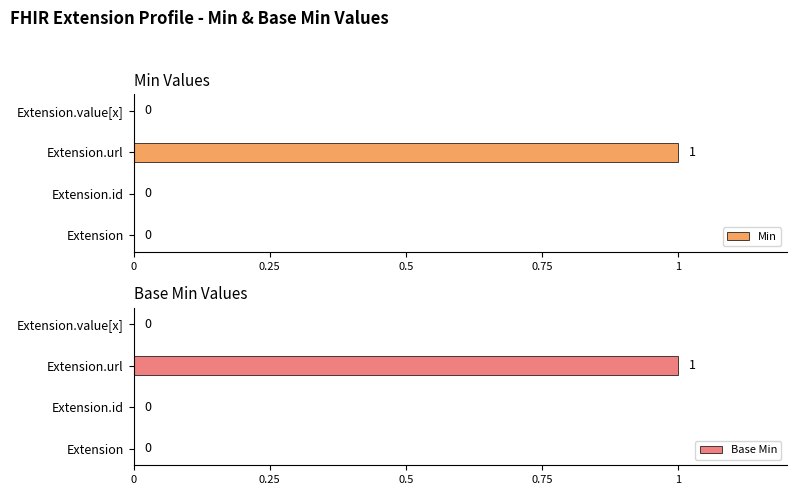

At how many categories does at least one series exceed 0?

1